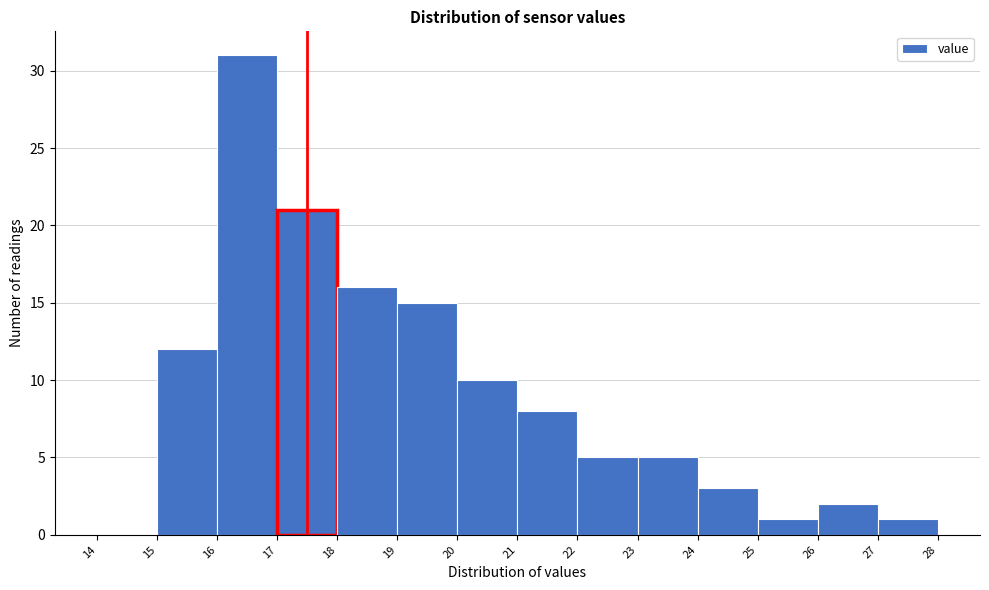

Over which range of the x-axis is the bar tallest?

16 to 17